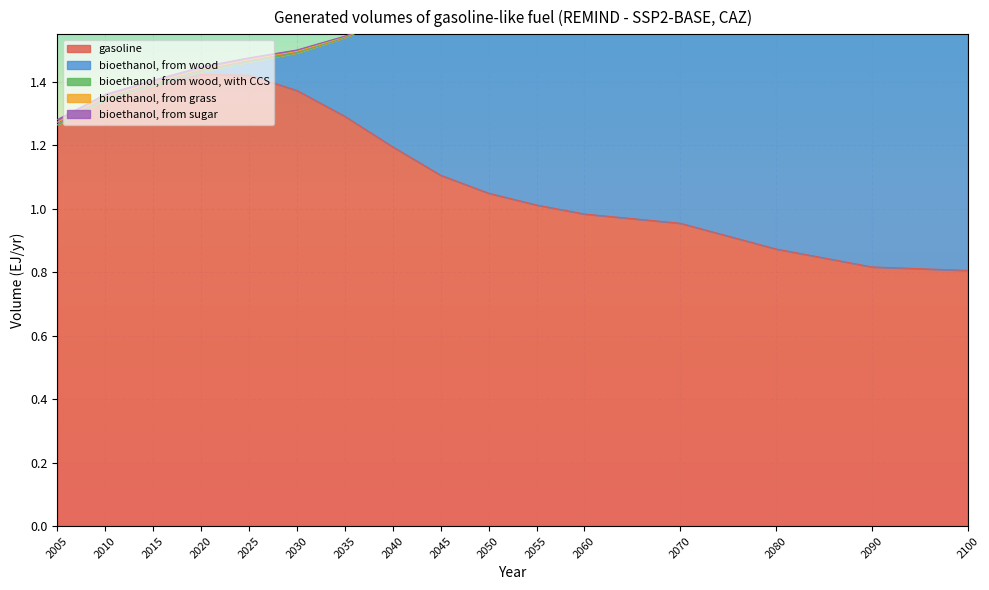

At which label is bioethanol, from sugar closest to 0?

2040